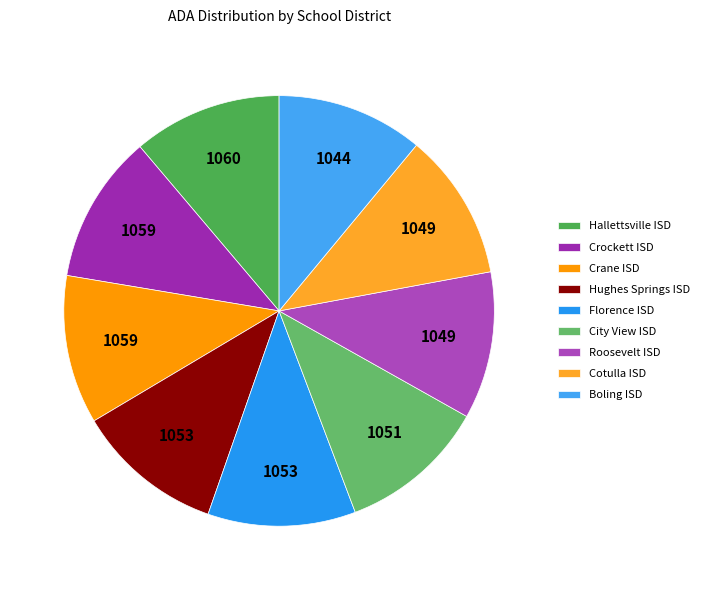

Rank the categories by value from lowest to highest.

Boling ISD, Cotulla ISD, Roosevelt ISD, City View ISD, Florence ISD, Hughes Springs ISD, Crane ISD, Crockett ISD, Hallettsville ISD